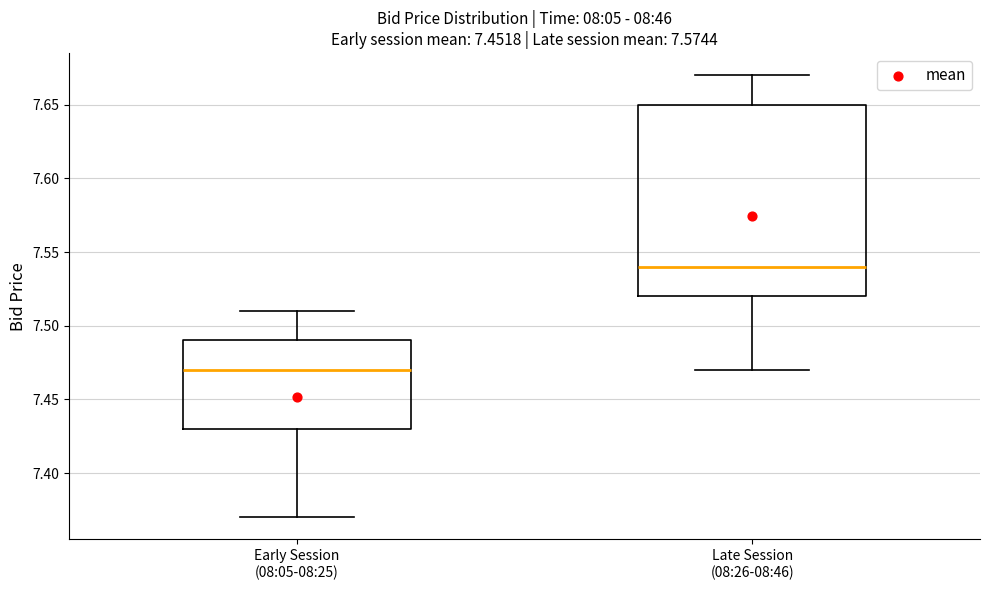

Comparing the boxes themselves (not the whiskers), which one is the tallest?

Late Session (08:26-08:46)